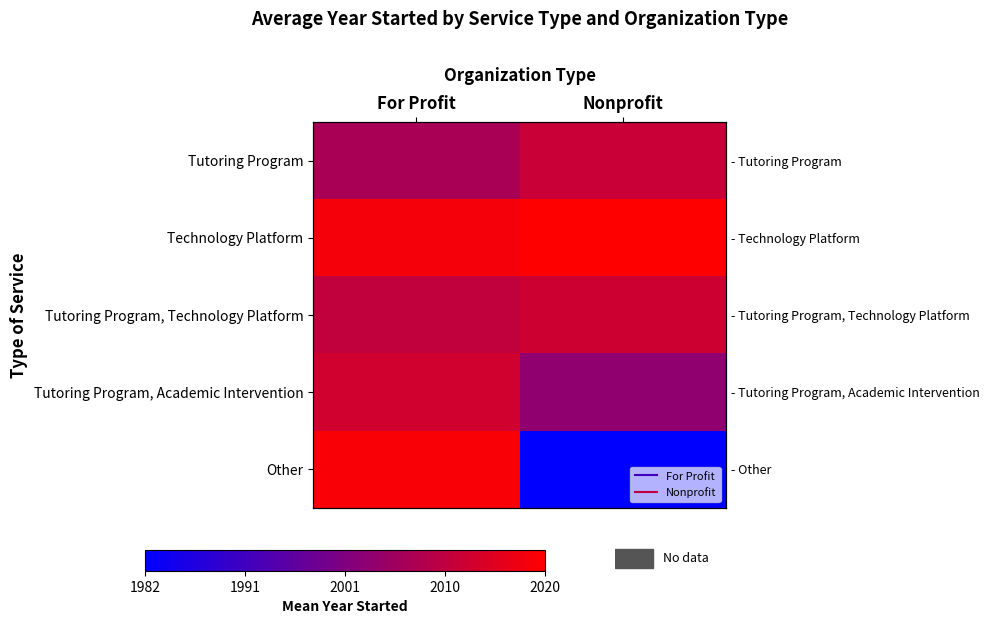

Which series has the largest range (max minus min)?

Other